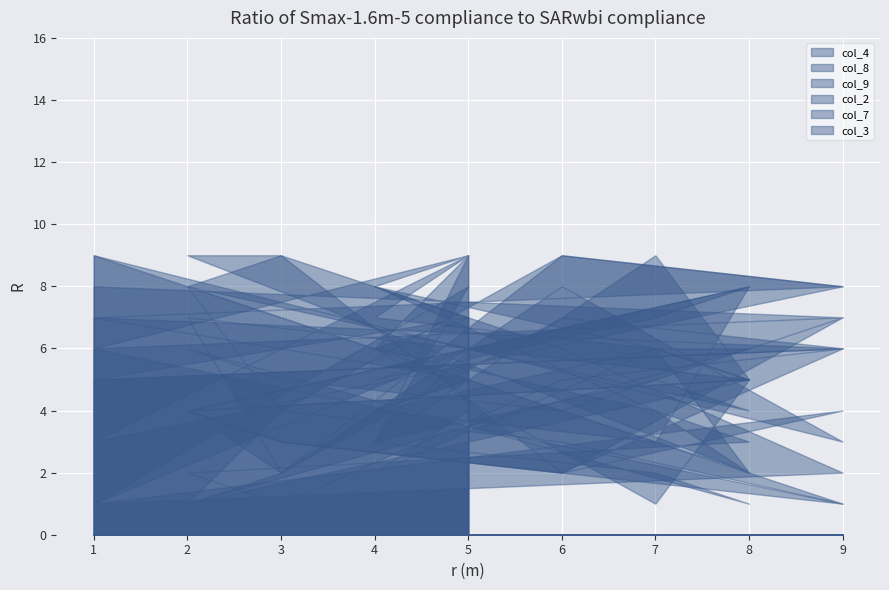

At 9, list the series in order from smallest to largest.

col_8, col_2, col_4, col_3, col_9, col_7